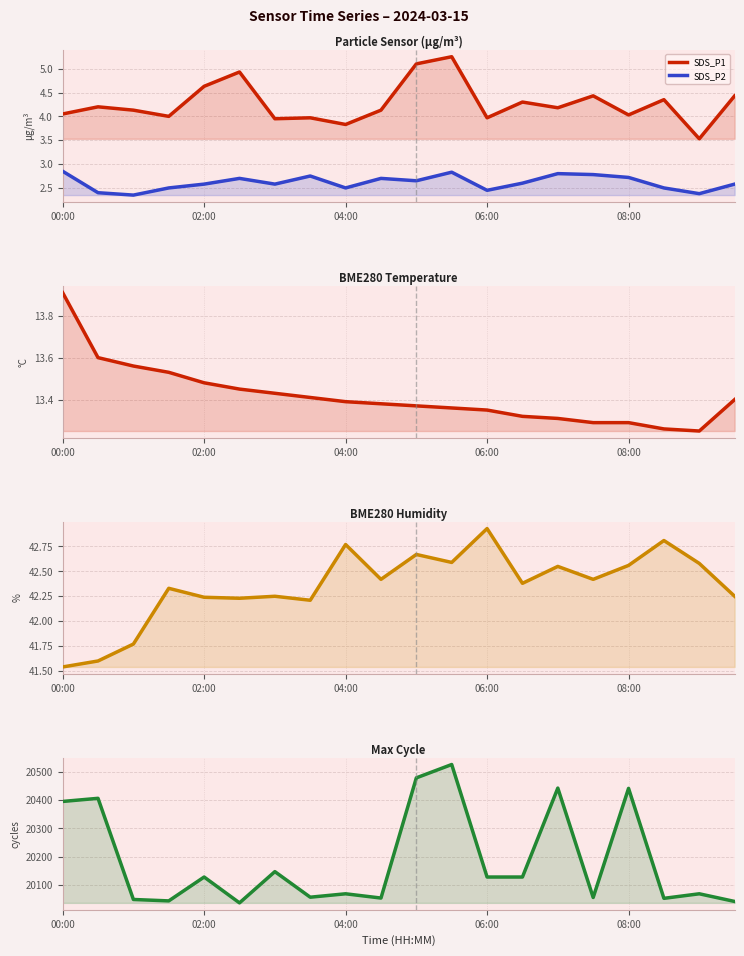

Reading right to left, list all the values displayed in this chart.

SDS_P1: 4.4	3.5	4.3	4.0	4.4	4.2	4.3	4.0	5.2	5.1	4.1	3.8	4.0	4.0	4.9	4.6	4.0	4.1	4.2	4.0
SDS_P2: 2.6	2.4	2.5	2.7	2.8	2.8	2.6	2.5	2.8	2.6	2.7	2.5	2.8	2.6	2.7	2.6	2.5	2.4	2.4	2.9
BME280_temperature: 13.4	13.2	13.3	13.3	13.3	13.3	13.3	13.3	13.4	13.4	13.4	13.4	13.4	13.4	13.4	13.5	13.5	13.6	13.6	13.9
BME280_humidity: 42.2	42.6	42.8	42.6	42.4	42.5	42.4	42.9	42.6	42.7	42.4	42.8	42.2	42.2	42.2	42.2	42.3	41.8	41.6	41.5
Max_cycle: 20043.0	20070.0	20054.0	20441.0	20057.0	20442.0	20129.0	20129.0	20525.0	20478.0	20055.0	20070.0	20058.0	20148.0	20038.0	20129.0	20045.0	20050.0	20406.0	20395.0